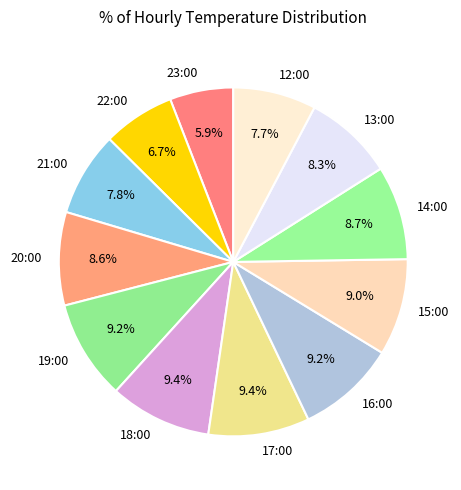

Which category has the smallest portion of the pie?

23:00